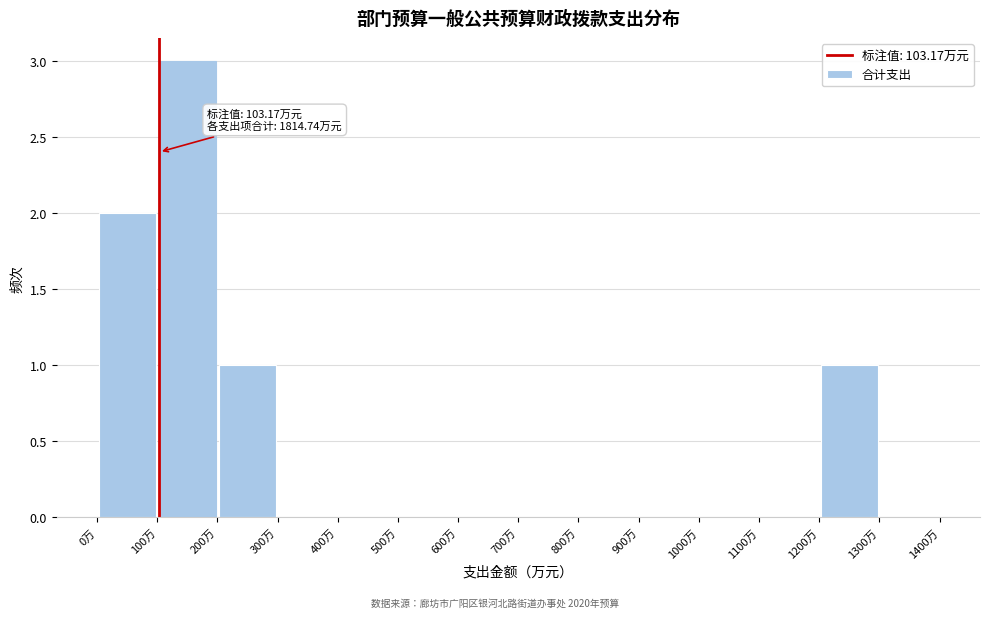

Over which range of the x-axis is the bar tallest?

100 to 200